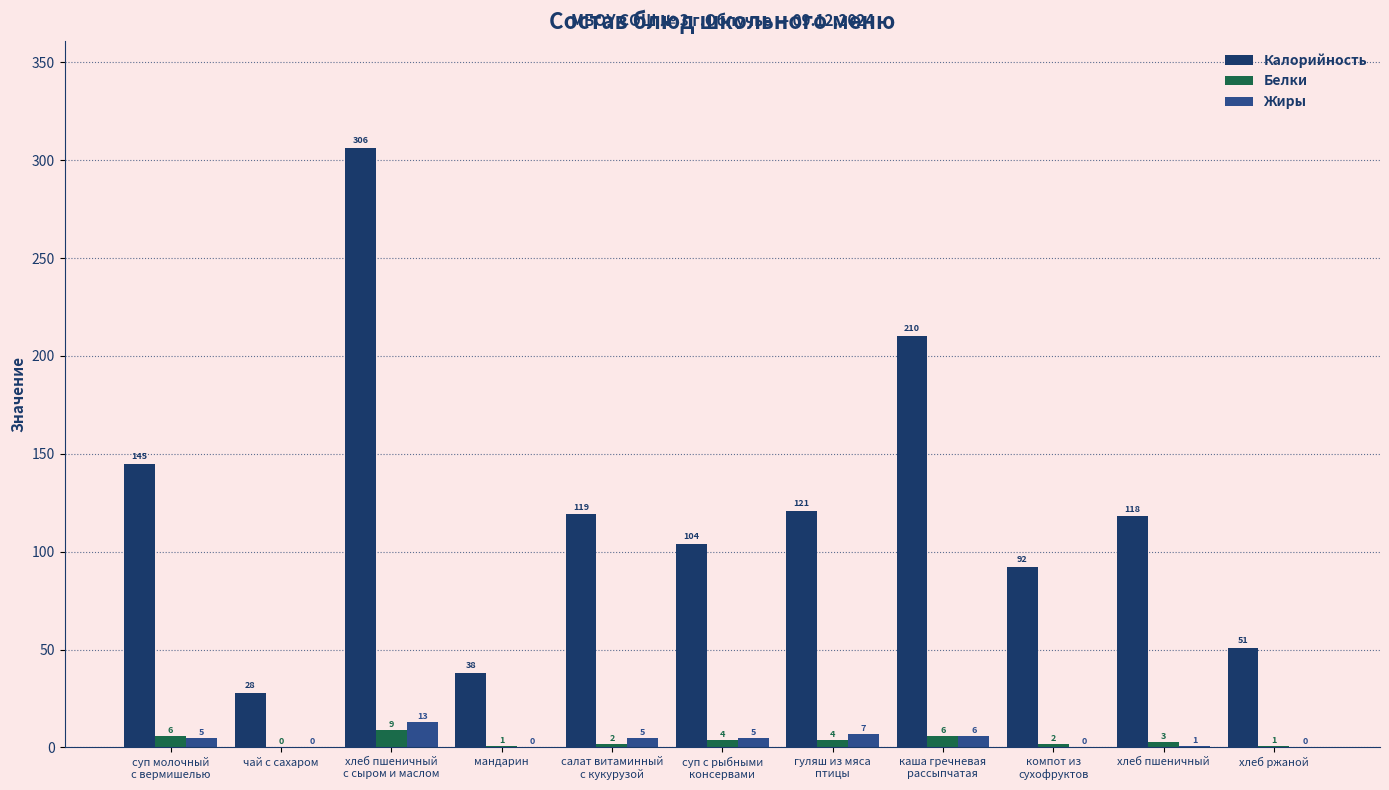

Are the bars grouped side by side (vs. stacked)?

Yes